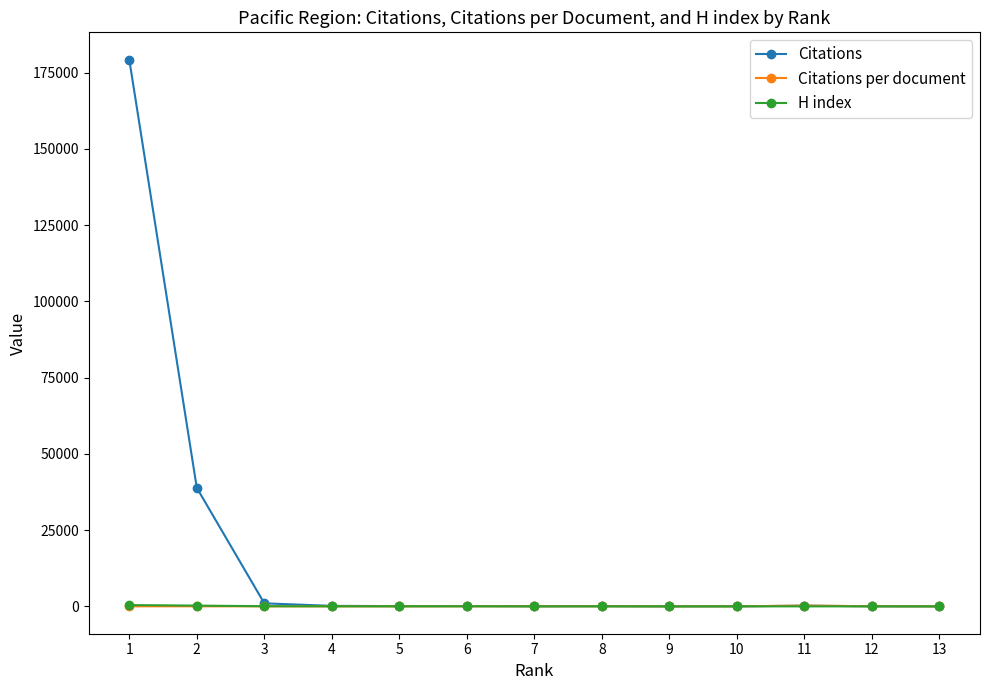

Does the chart display data point markers on the line(s)?

Yes